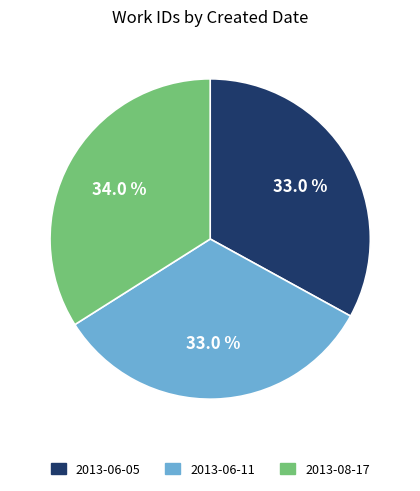

Which slice is the largest?

2013-08-17